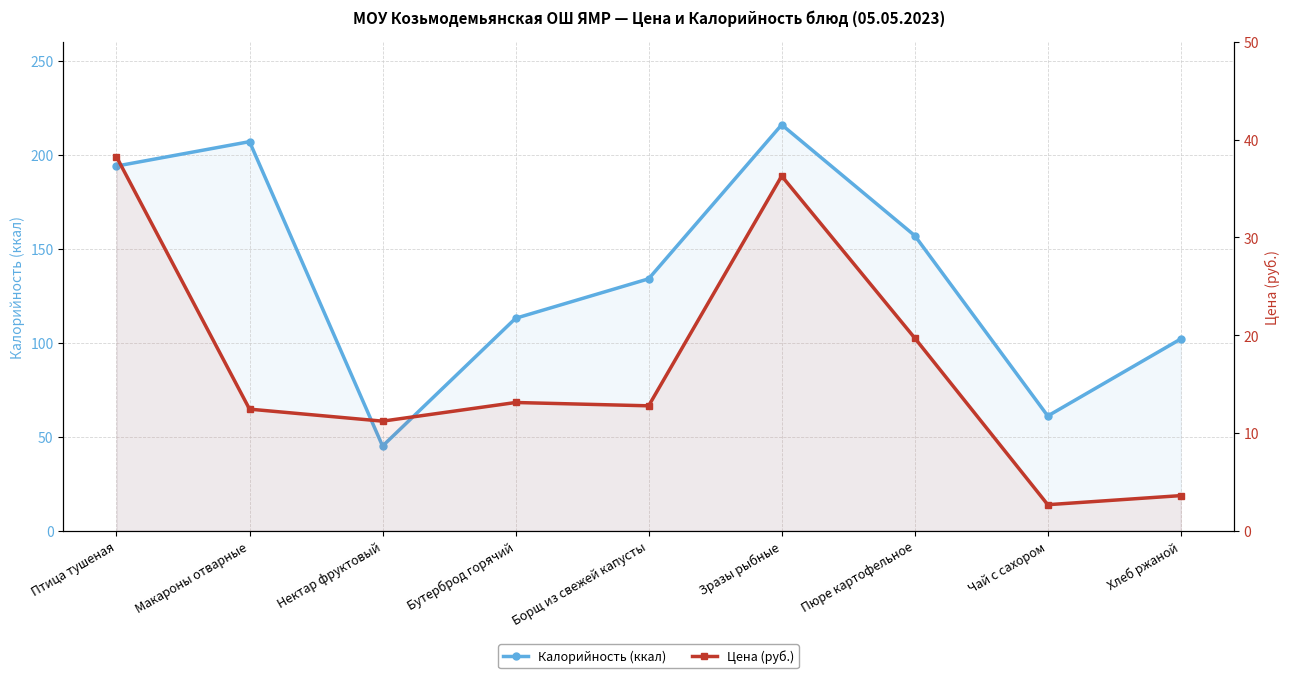

True or false: Калорийность (ккал) and Цена (руб.) intersect in this chart.

False